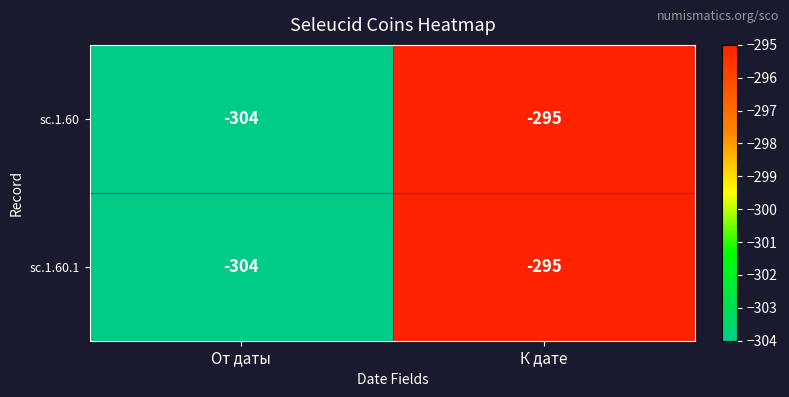

Reading left to right, extract all data points from this chart.

sc.1.60: От даты=-304	К дате=-295
sc.1.60.1: От даты=-304	К дате=-295